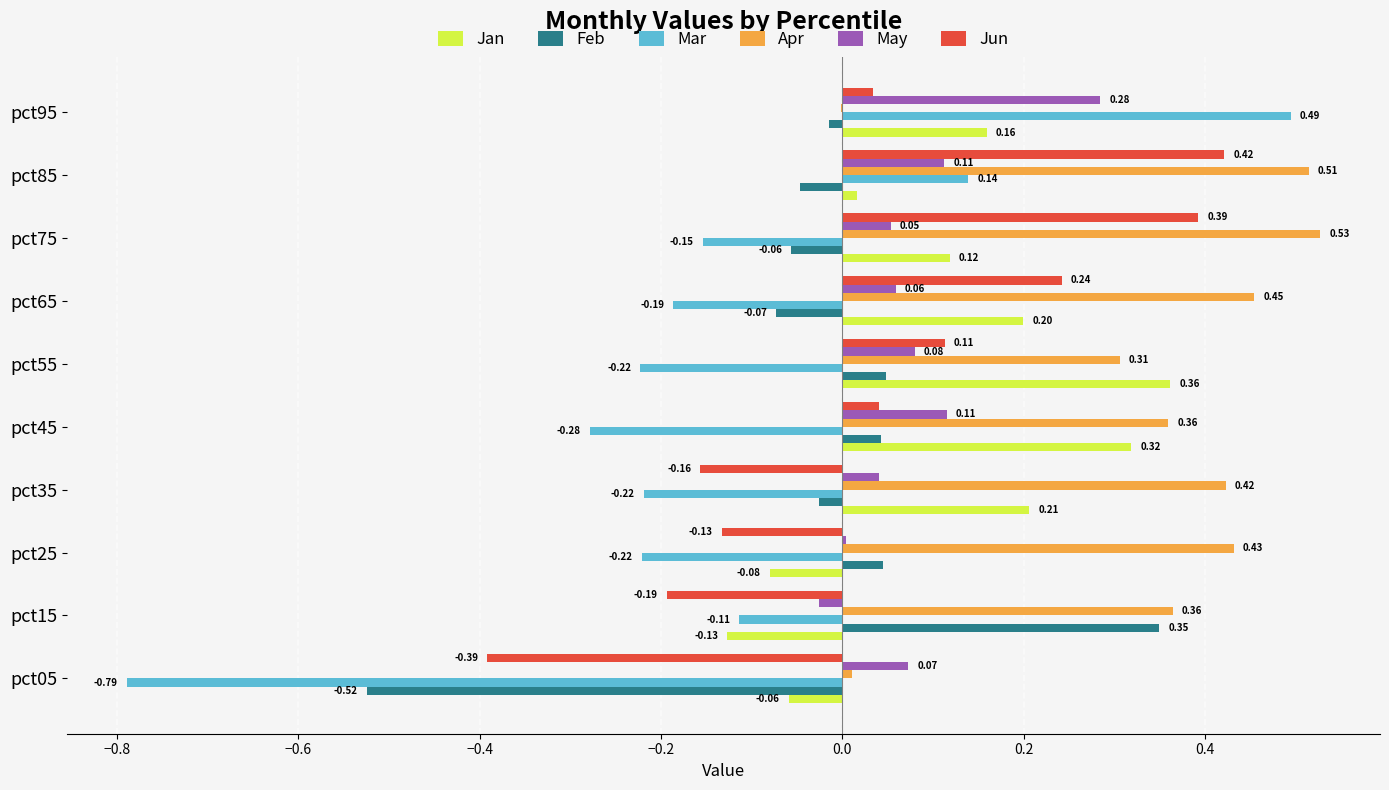

What is the sum of the Jan values at pct45 and pct55?

0.7